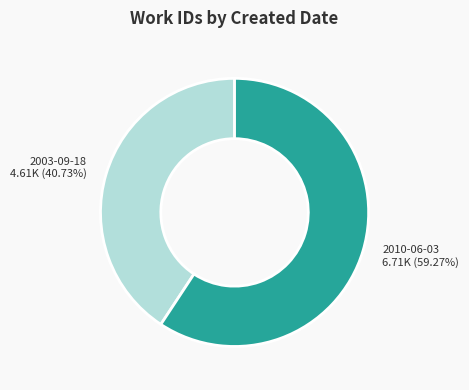

To the nearest percent, what is the difference between the 2003-09-18 and 2010-06-03 slice percentages?

19%